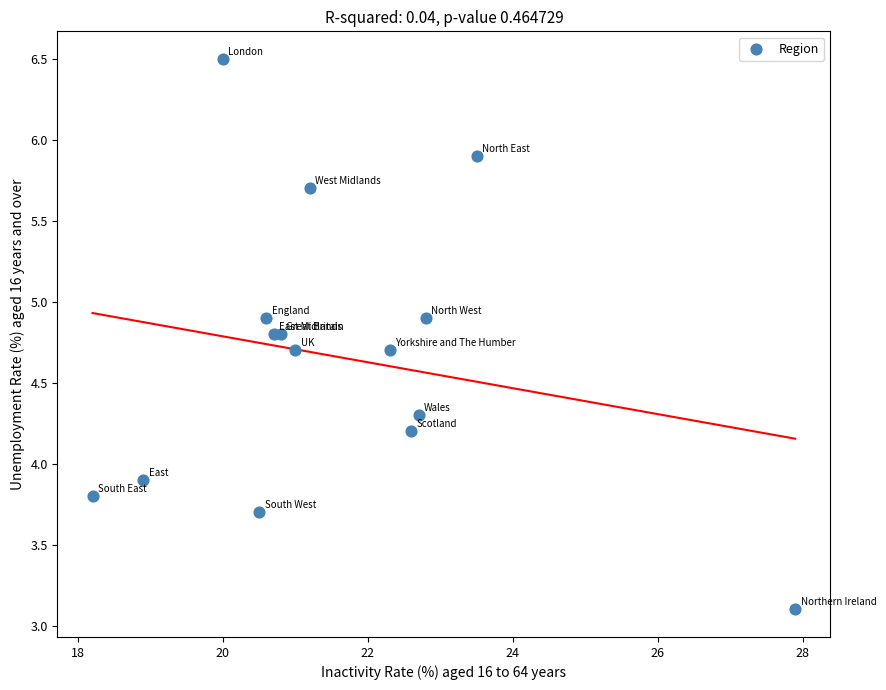

What Y value in the scatter plot is closest to 4?

3.9